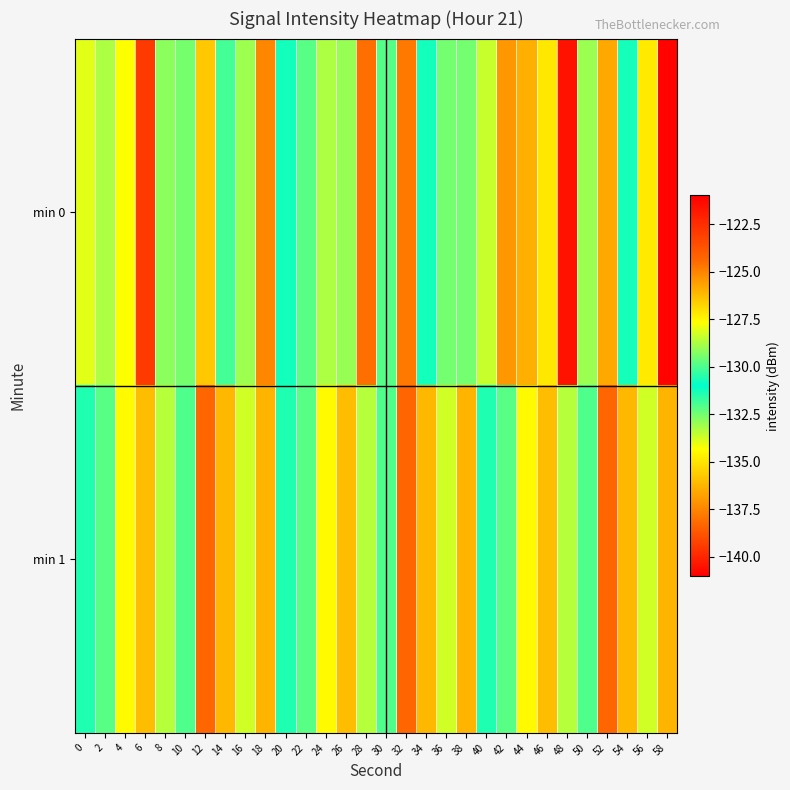

What is the minimum value shown in the chart?

-140.5